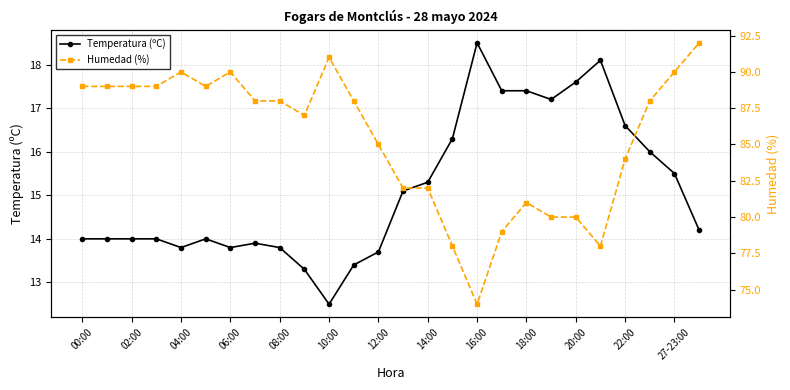

The value of Temperatura (ºC) at 23 is 21.3. True or false?

False